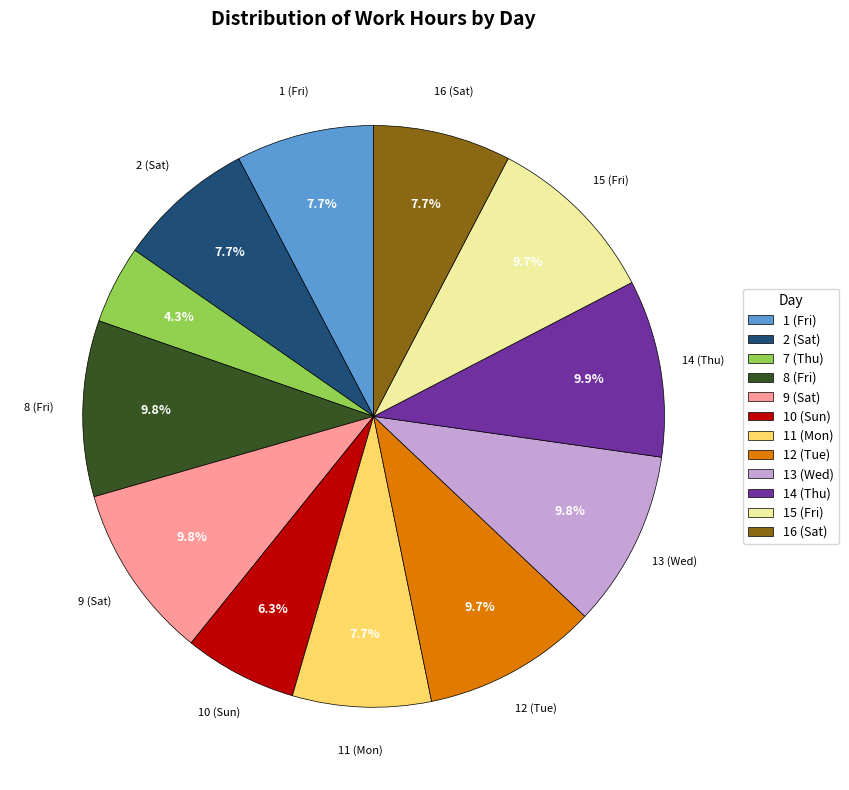

Which slice is the smallest?

7 (Thu)